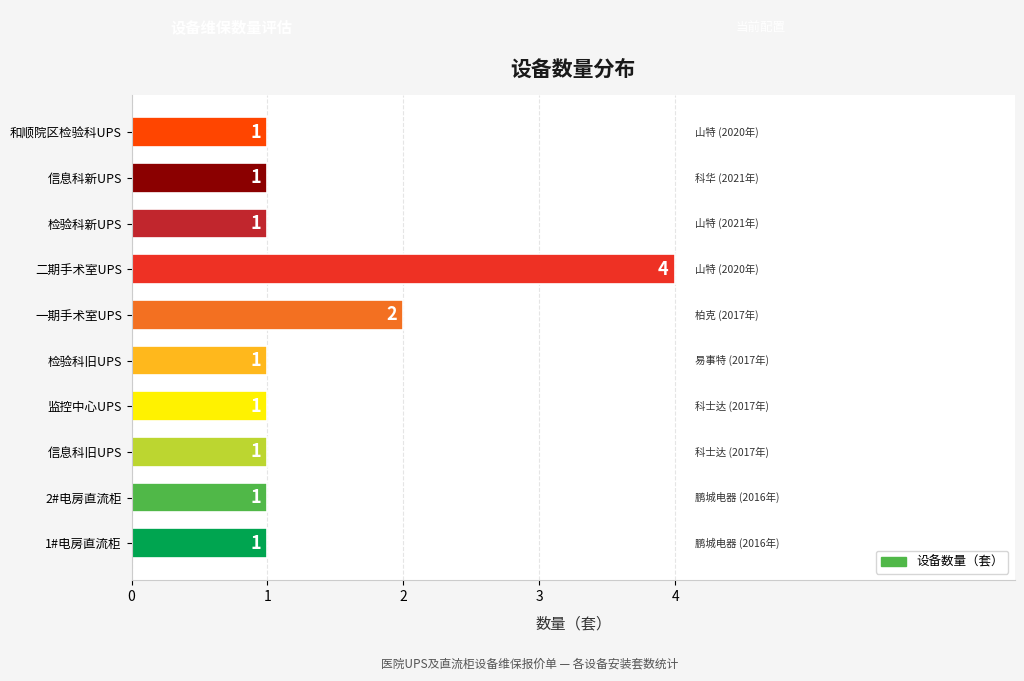

Reading bottom to top, list all the values displayed in this chart.

1	1	1	1	1	2	4	1	1	1